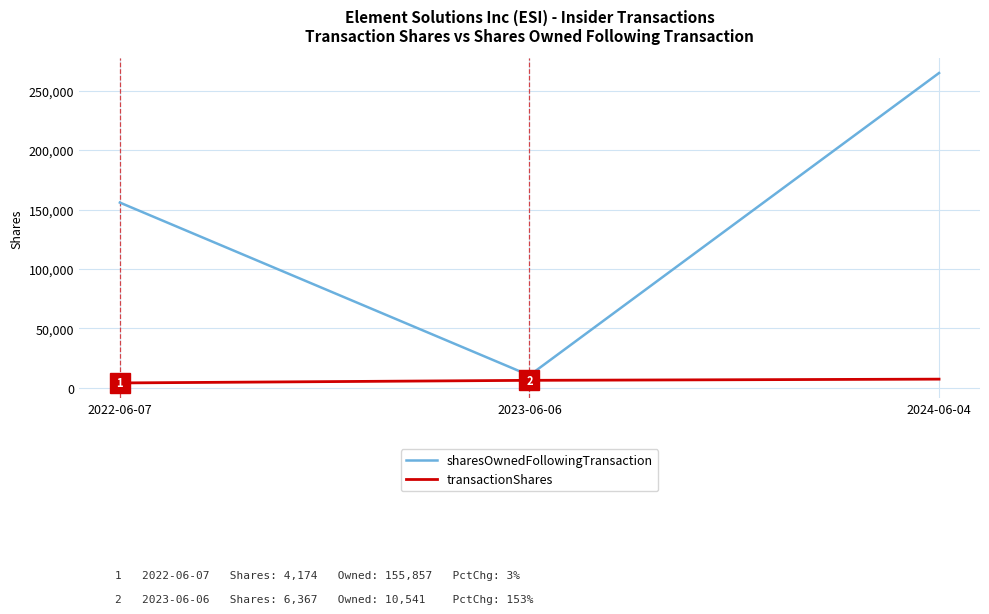

What is the lowest value of the transactionShares series?

4174